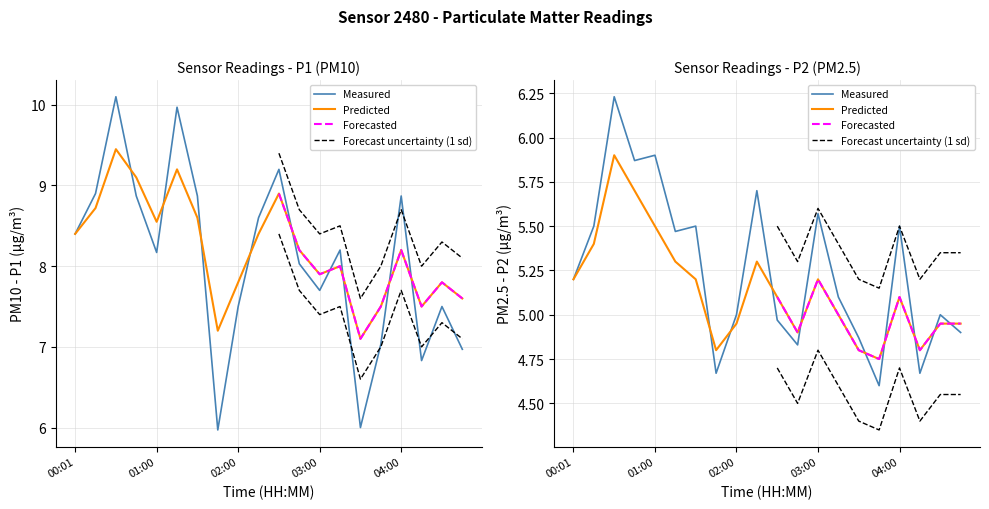

What is the difference between the maximum and minimum values in the P1_smooth series?

2.3